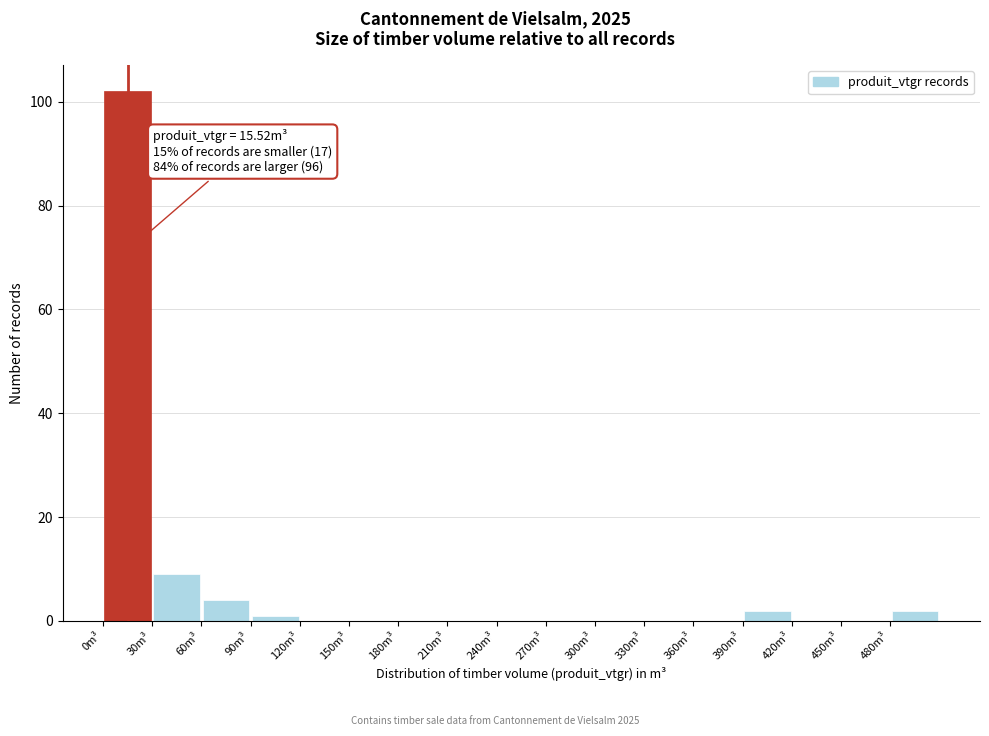

Over which range of the x-axis is the bar tallest?

0 to 30